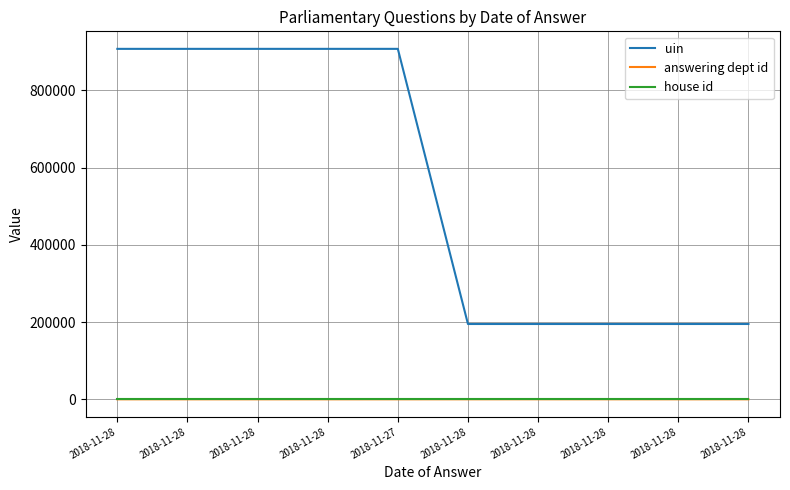

The value of answering dept id at 2018-11-28 is 48. True or false?

False